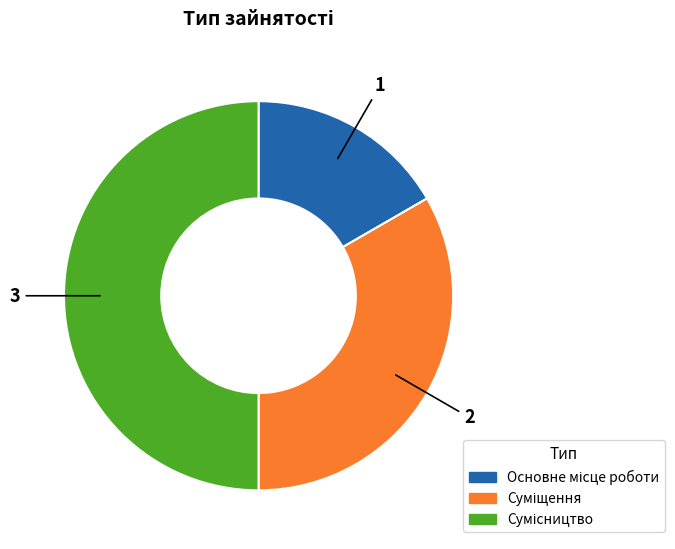

How many segments does this pie chart have?

3